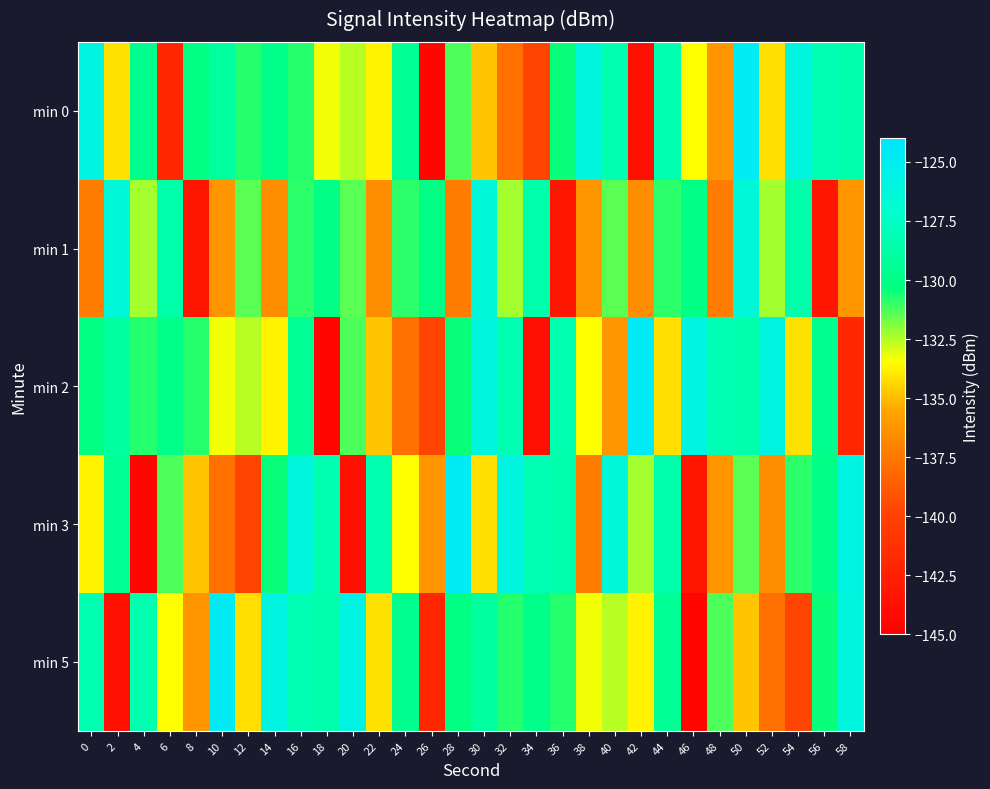

What is the total value across all series at 6?

-665.2